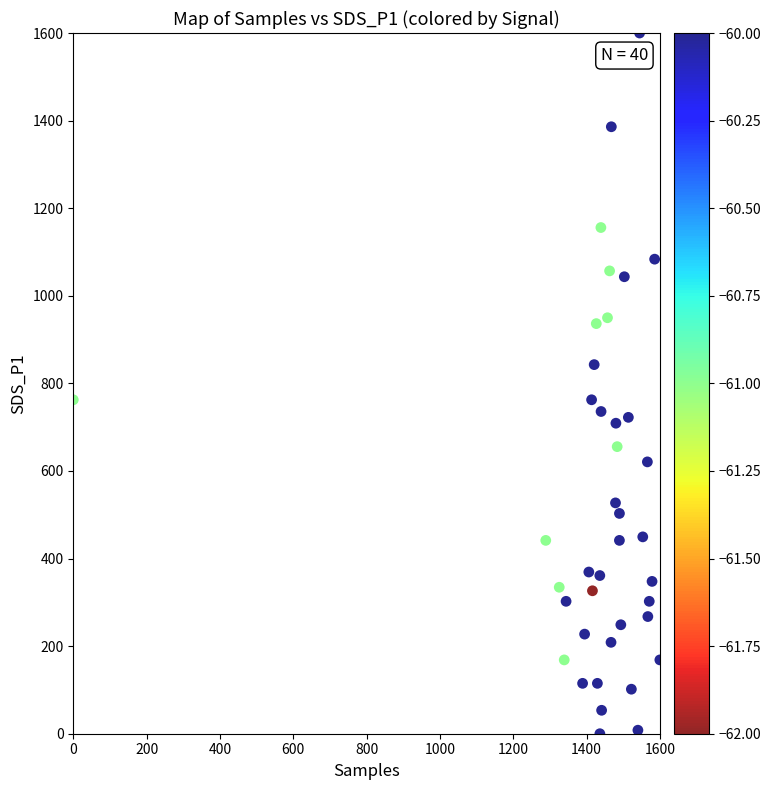

What is the range of X values (max minus min)?

1600.0